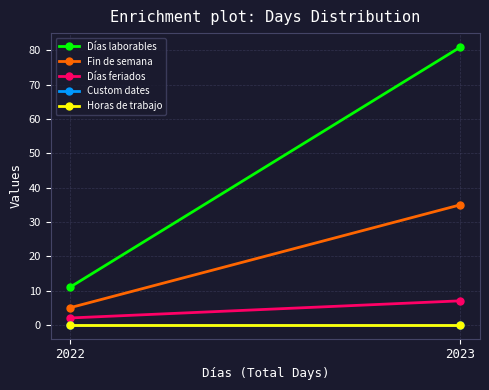

Which series has the largest total across all categories?

Días laborables